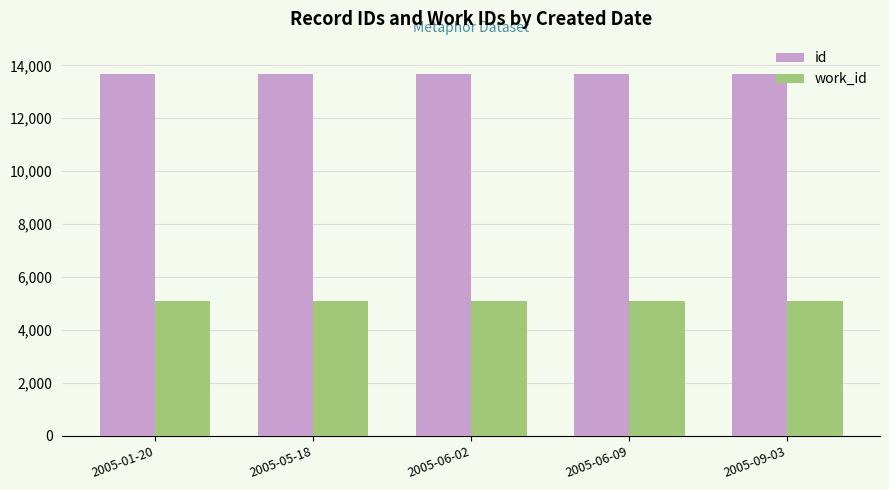

What are all the series names shown in the legend?

id, work_id